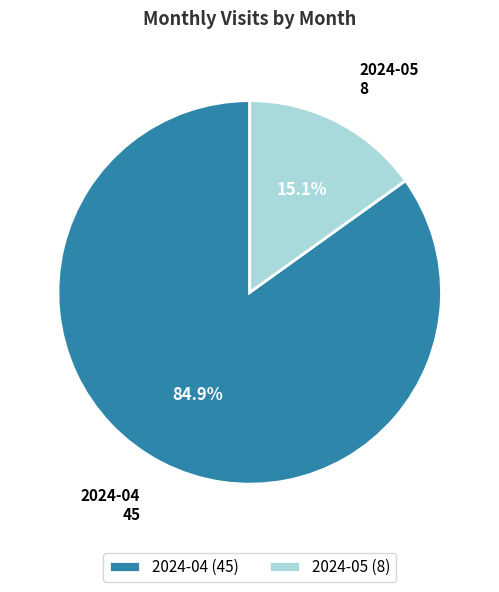

Is it true that 2024-05 is 15% of the pie?

True